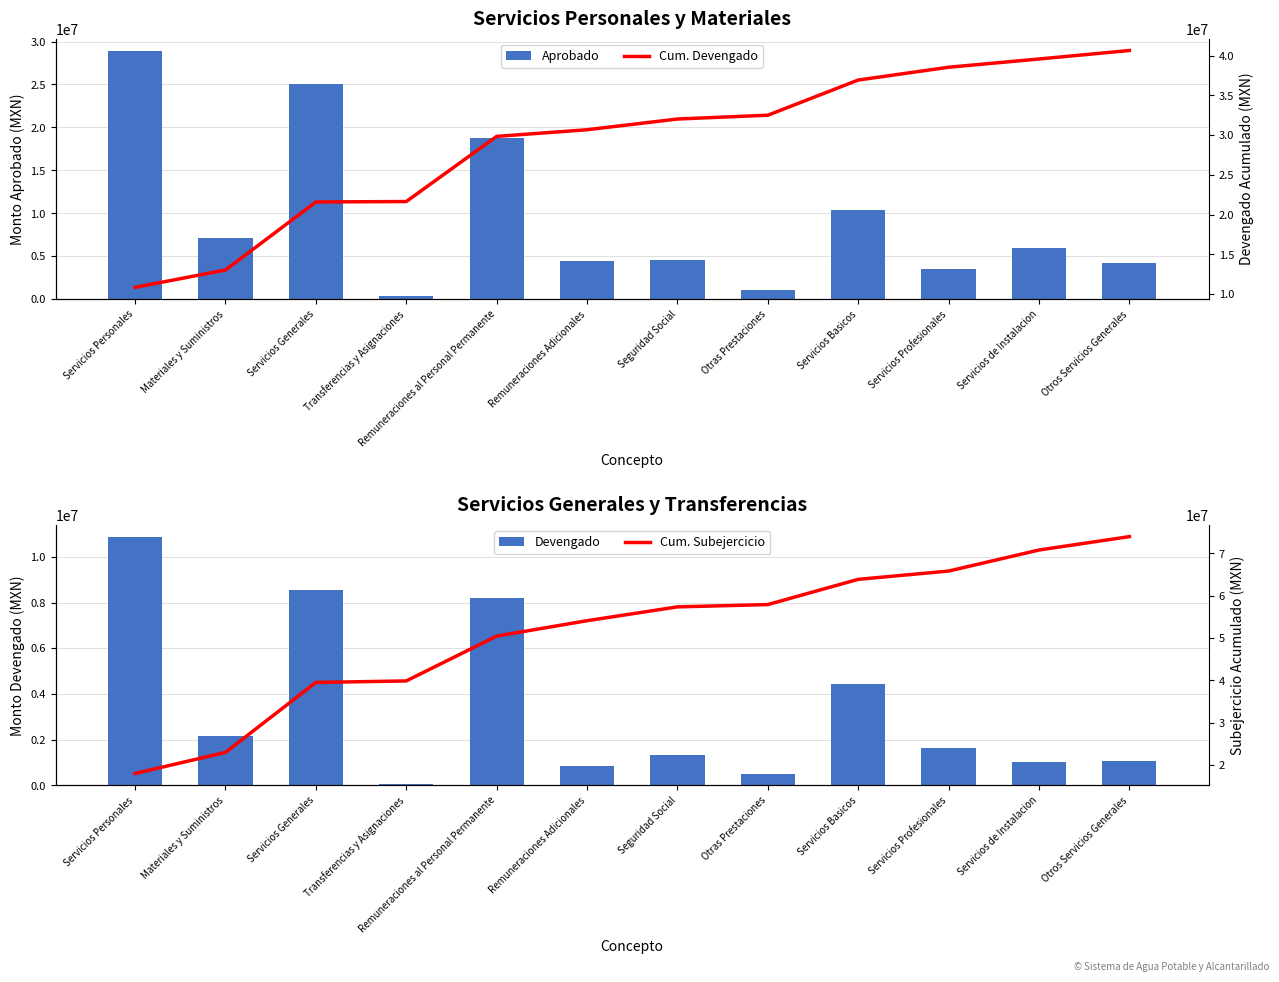

The value of Cum. Devengado at Servicios Personales is 10860462.6. True or false?

True